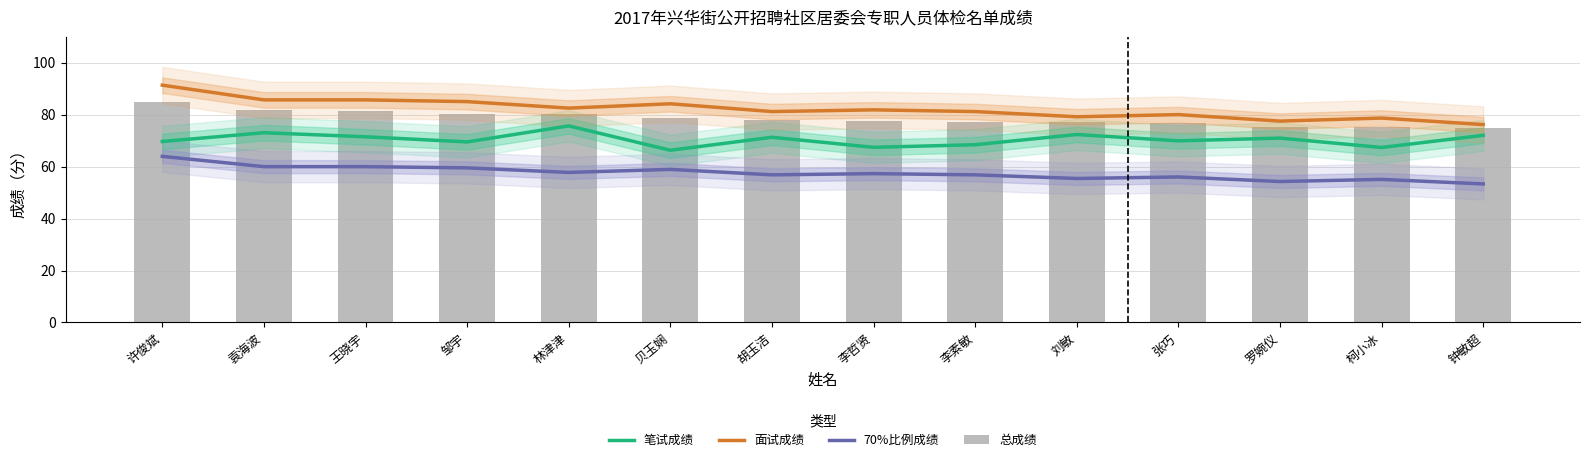

At which category is the sum across all series the highest?

许俊斌